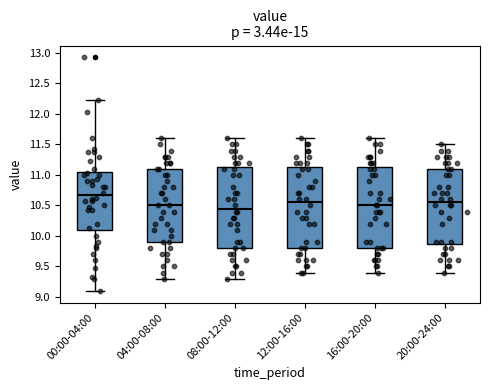

Where does the median line of the box for 08:00-12:00 sit on the y-axis? The values are not printed on the chart, so give them approximately, as read against the axis.

10.45